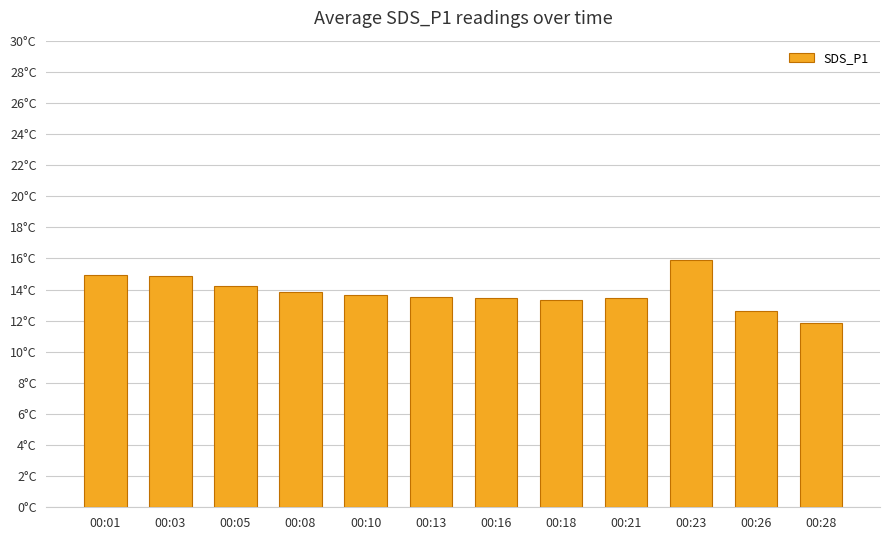

List the labels in order of value, largest first.

00:23, 00:01, 00:03, 00:05, 00:08, 00:10, 00:13, 00:16, 00:21, 00:18, 00:26, 00:28